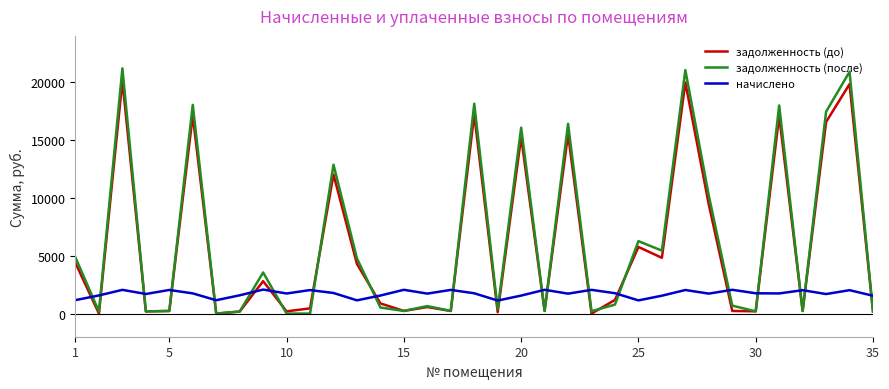

True or false: задолженность (после) and начислено intersect in this chart.

True